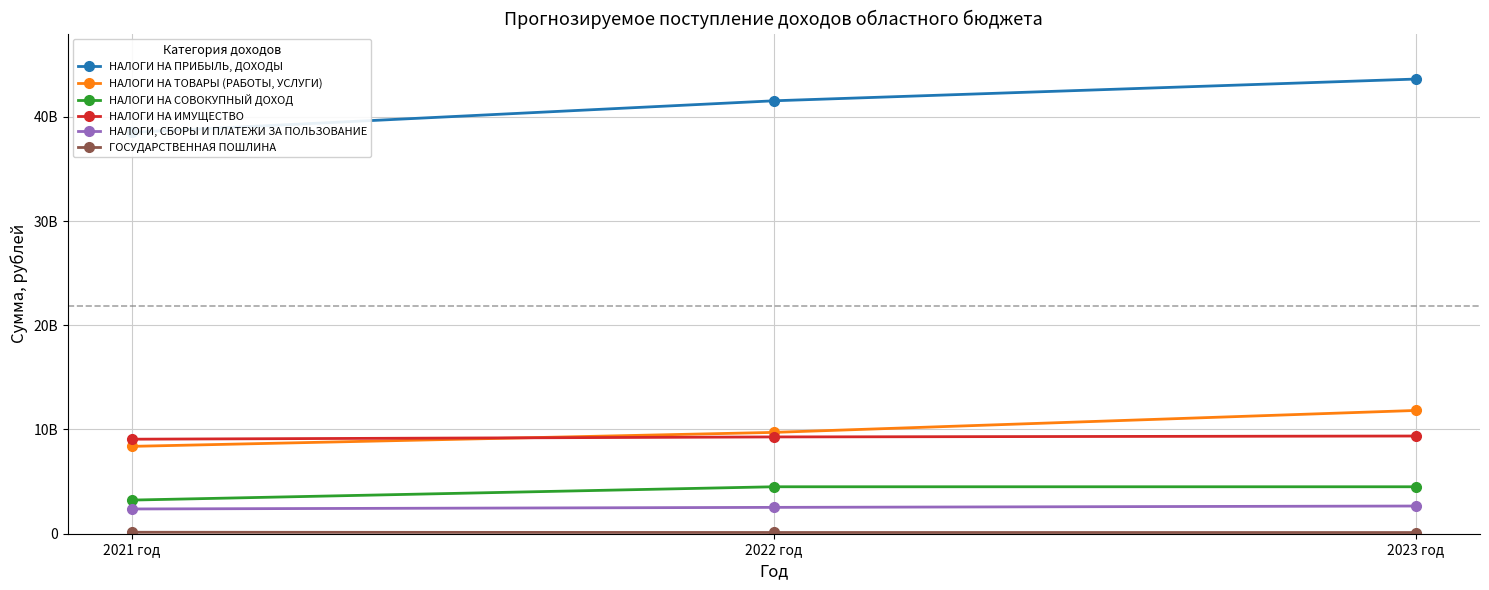

Where does the НАЛОГИ НА ТОВАРЫ (РАБОТЫ, УСЛУГИ) series first go above 9721964600?

2023 год